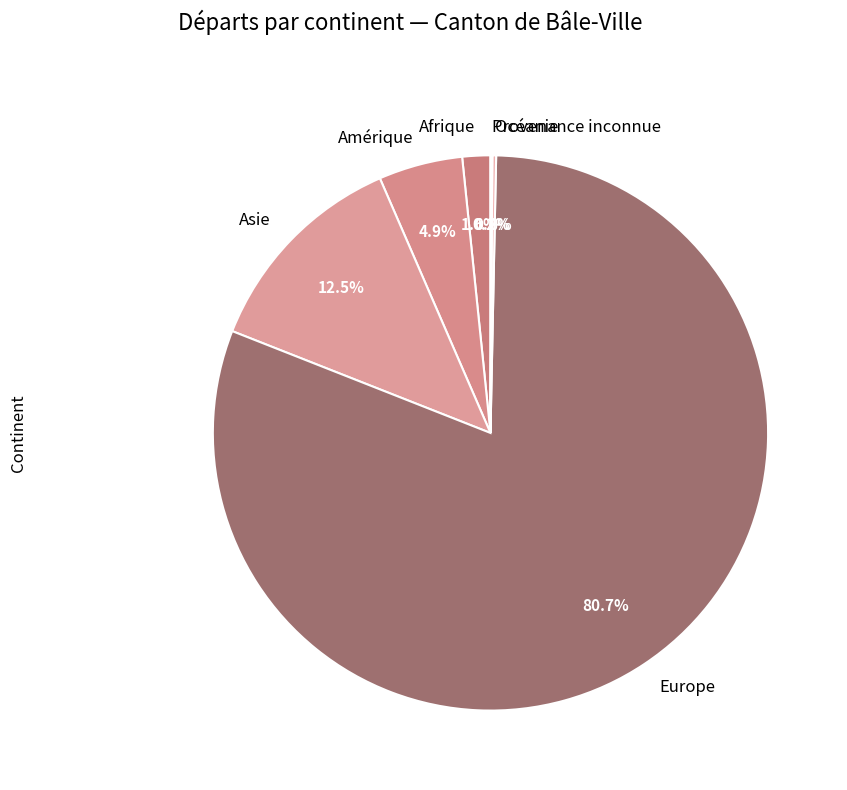

Which has a higher value, Afrique or Amérique?

Amérique